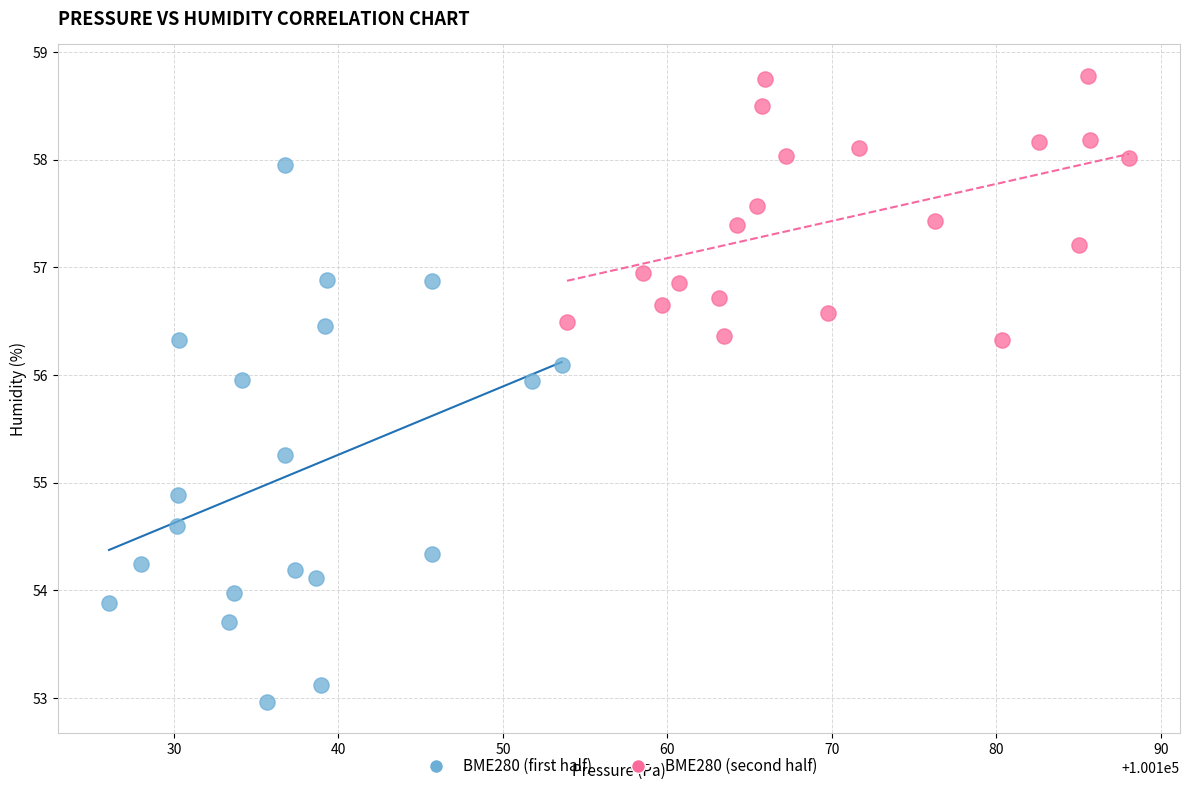

What are all the series names shown in the legend?

BME280 (first half), BME280 (second half)